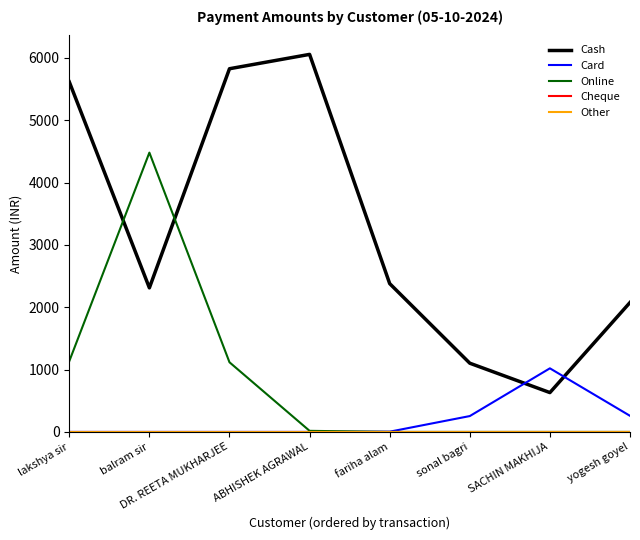

Does the chart display data point markers on the line(s)?

No